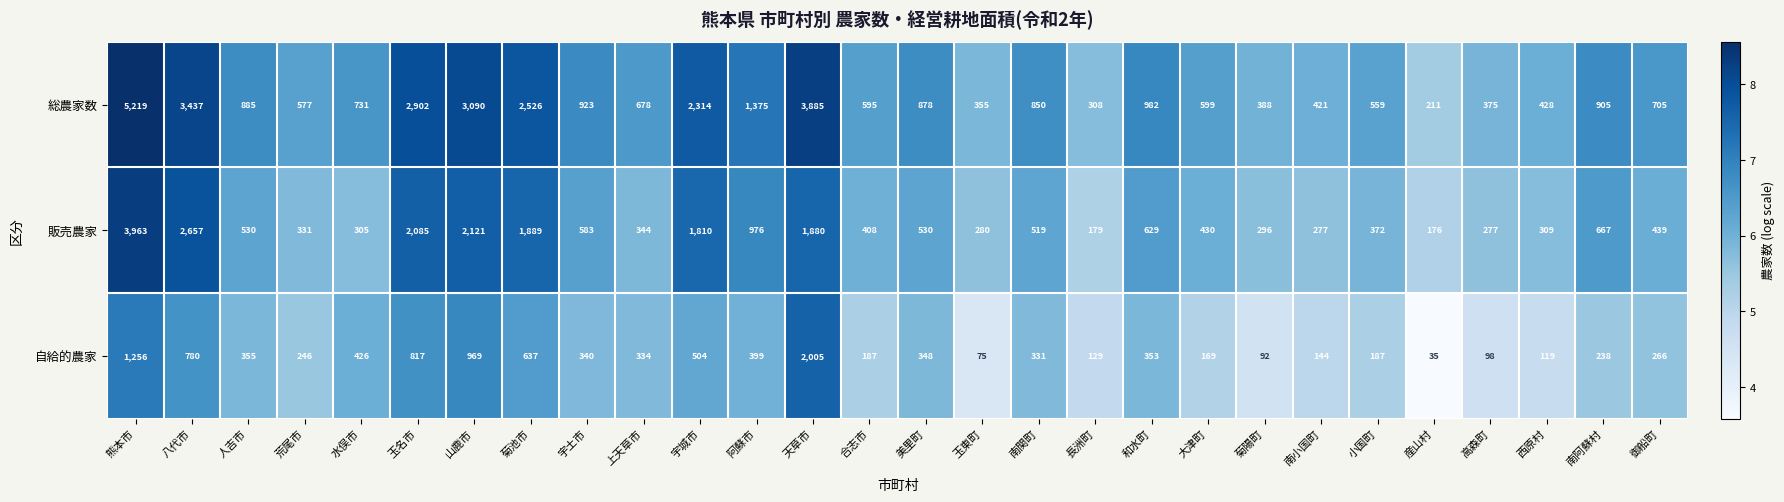

Which series changed the most between 上天草市 and 西原村?

総農家数